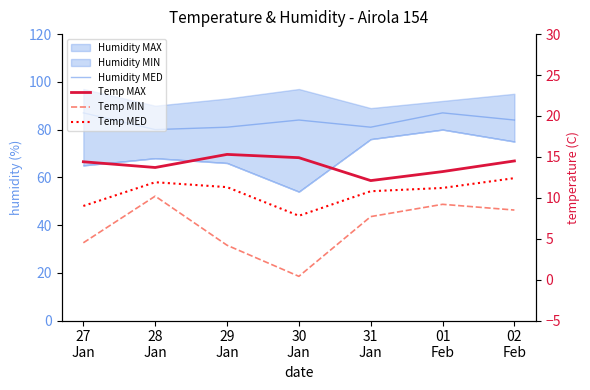

True or false: Temp MAX has more than 0 points higher than both neighbors.

True